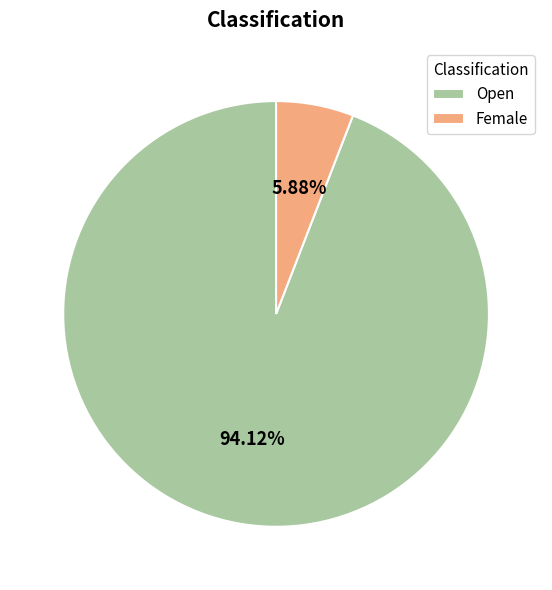

Rank the categories by value from highest to lowest.

Open, Female